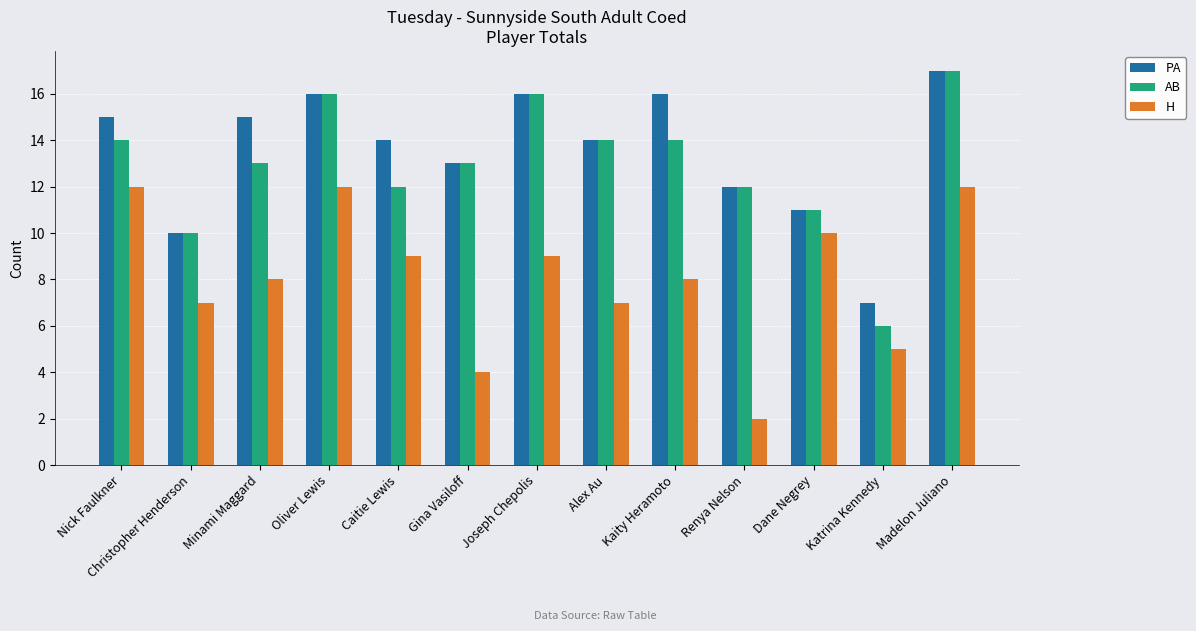

What is the label of the 10th bar from the left?

Renya Nelson